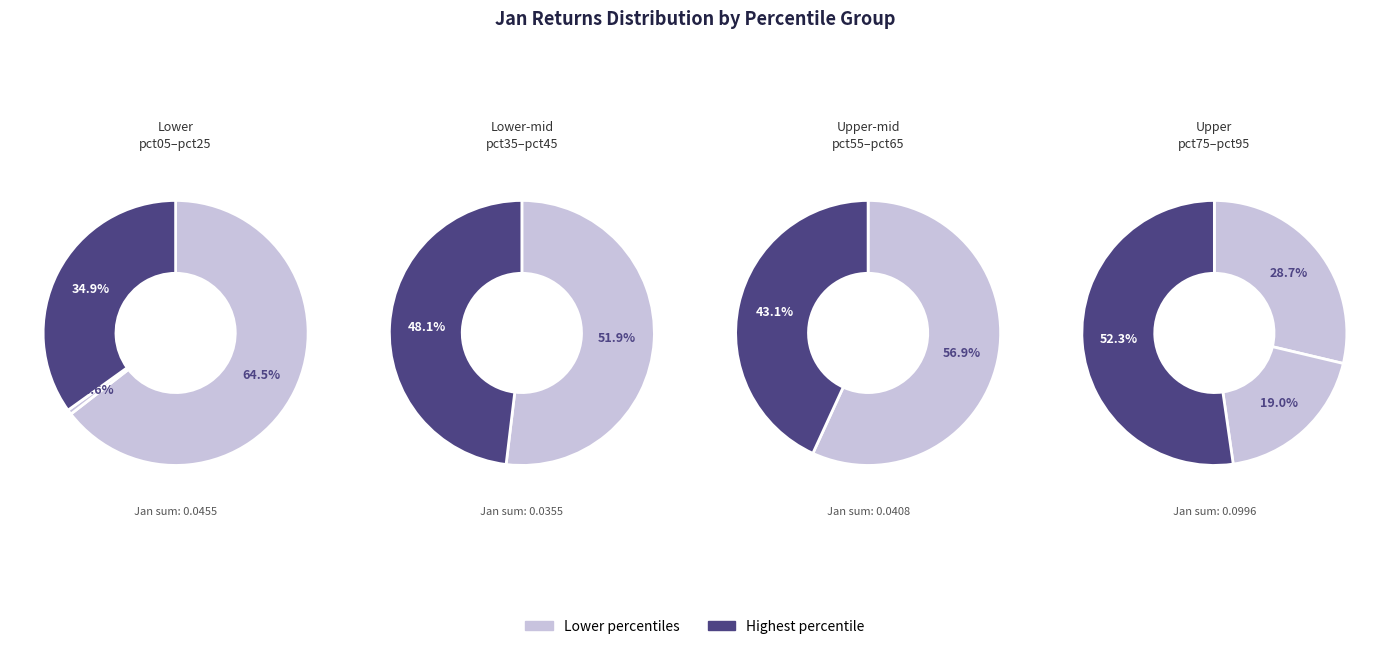

How many slices are in this pie chart?

10